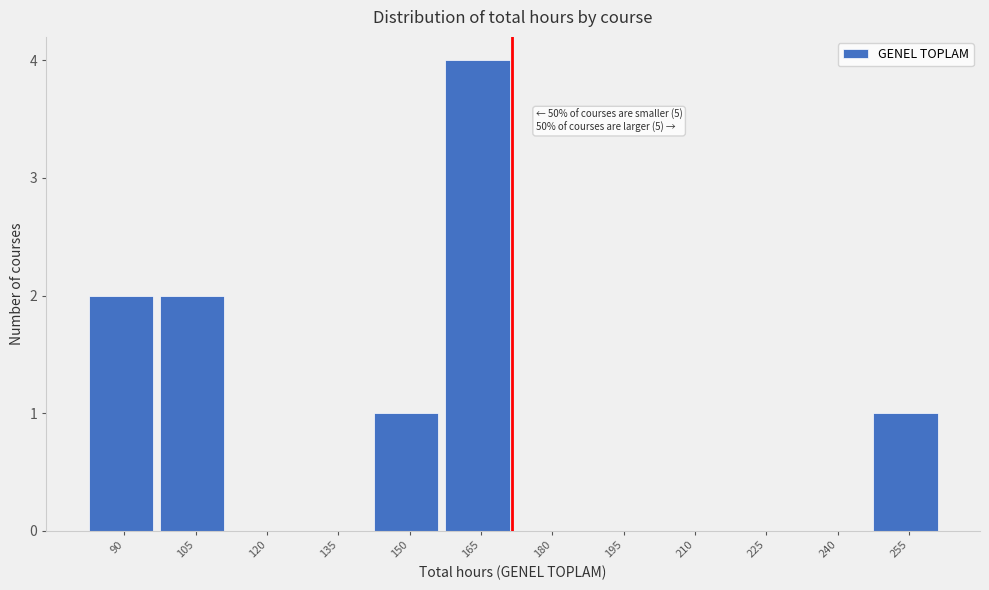

Reading right to left, list all the values displayed in this chart.

255=1	240=0	225=0	210=0	195=0	180=0	165=4	150=1	135=0	120=0	105=2	90=2